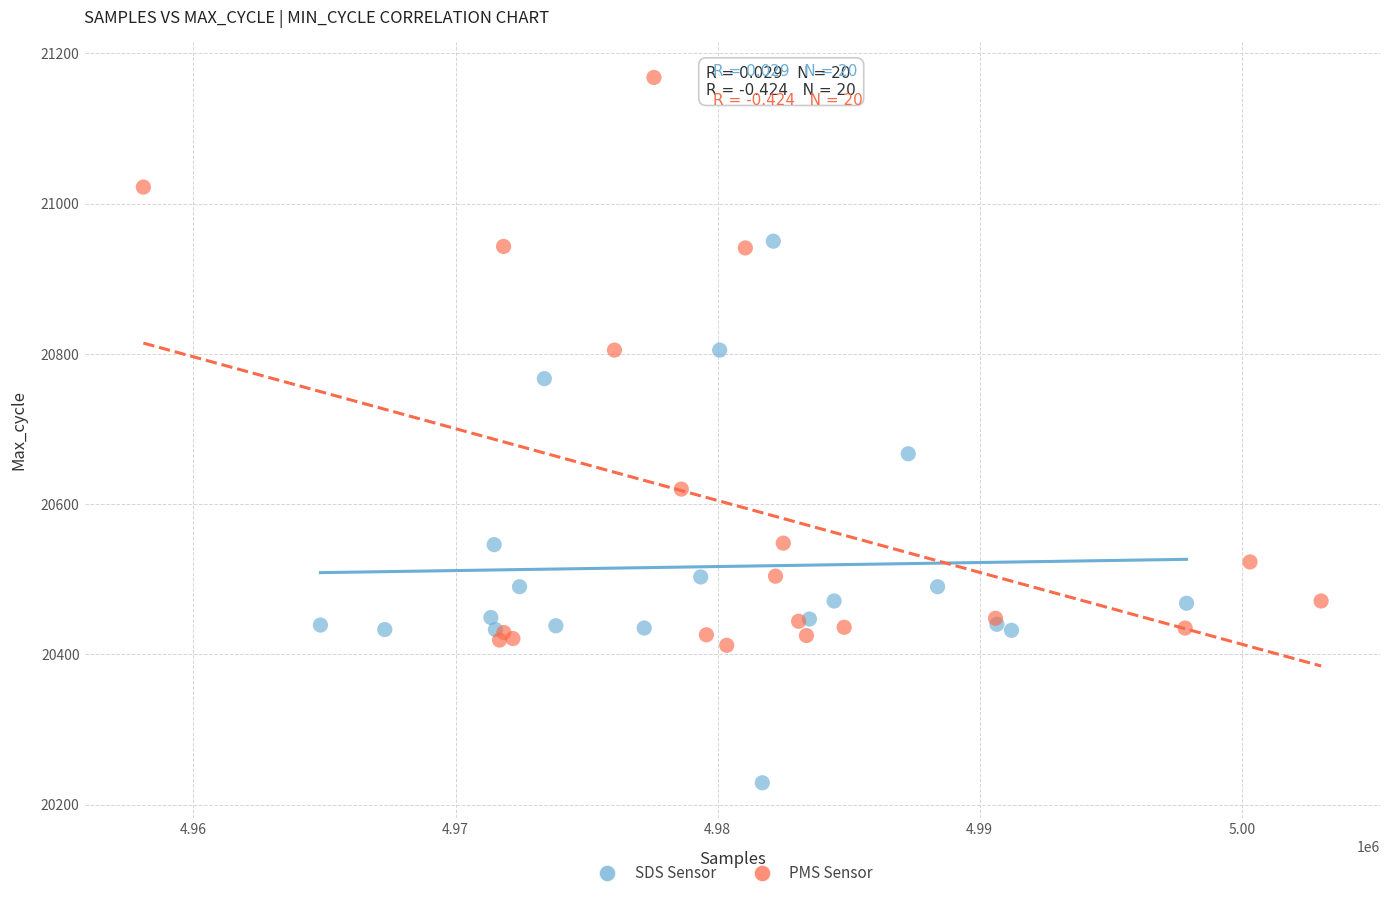

Which series contains the highest Y value?

PMS Sensor